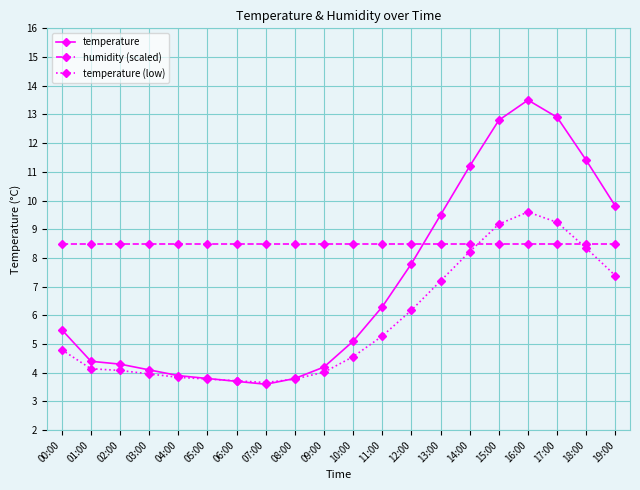

Read the temperature (low) value at 10:00.

4.6